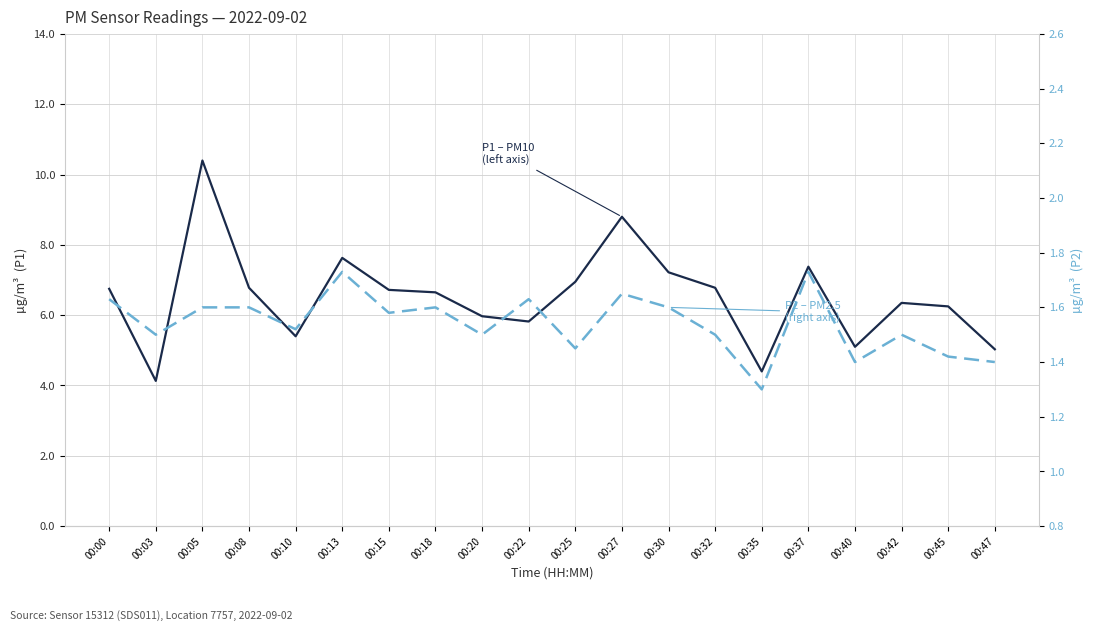

At which category is the sum across all series the highest?

00:05